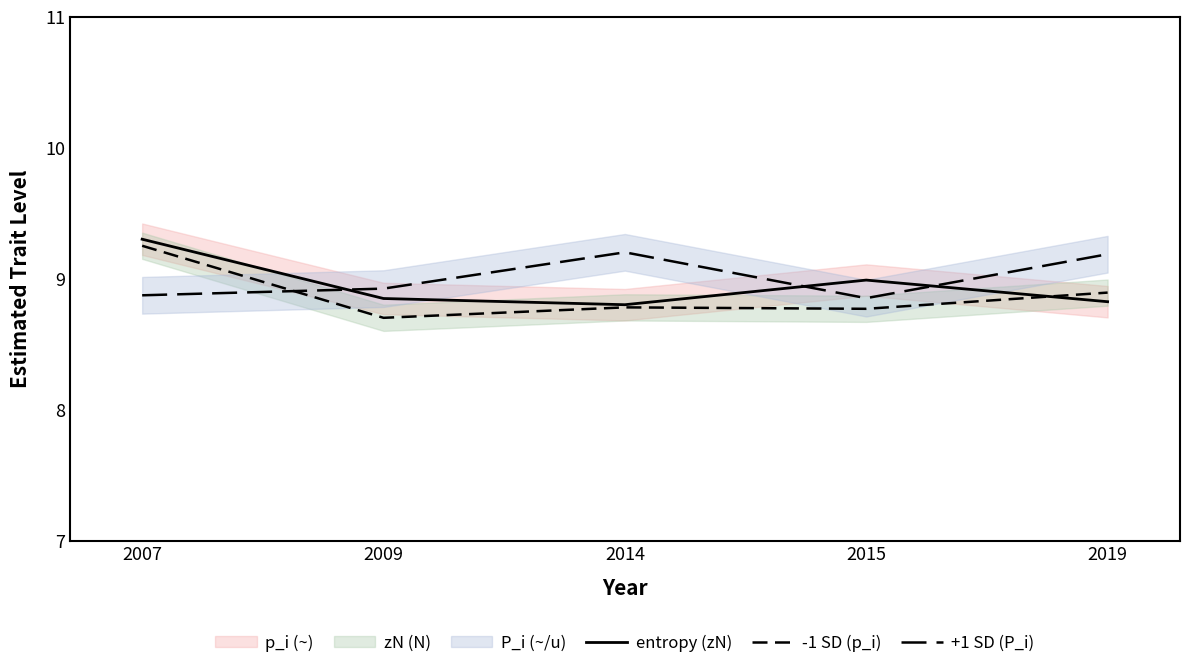

Is it true that entropy (zN) equals 8.8 at 2009?

True